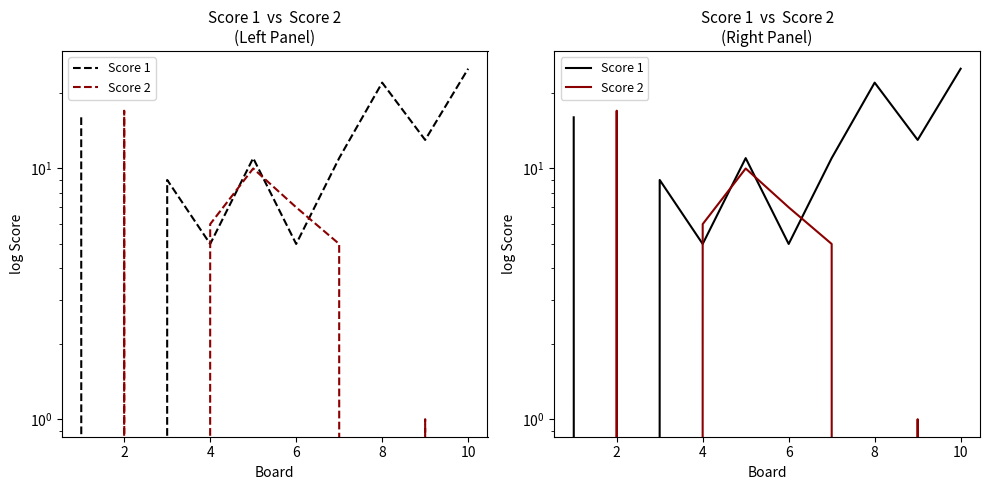

Is this an area chart (filled region under the line)?

No